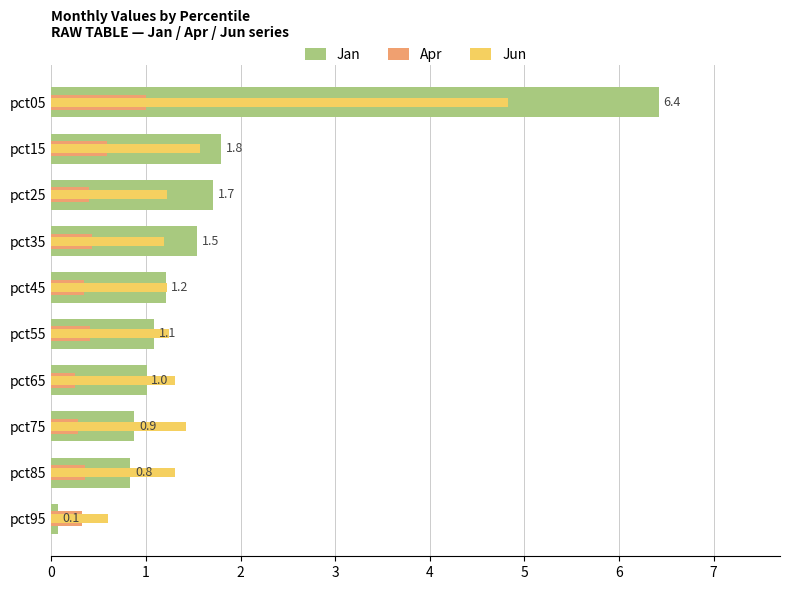

What is the difference between the Jun values at pct05 and pct35?

3.6